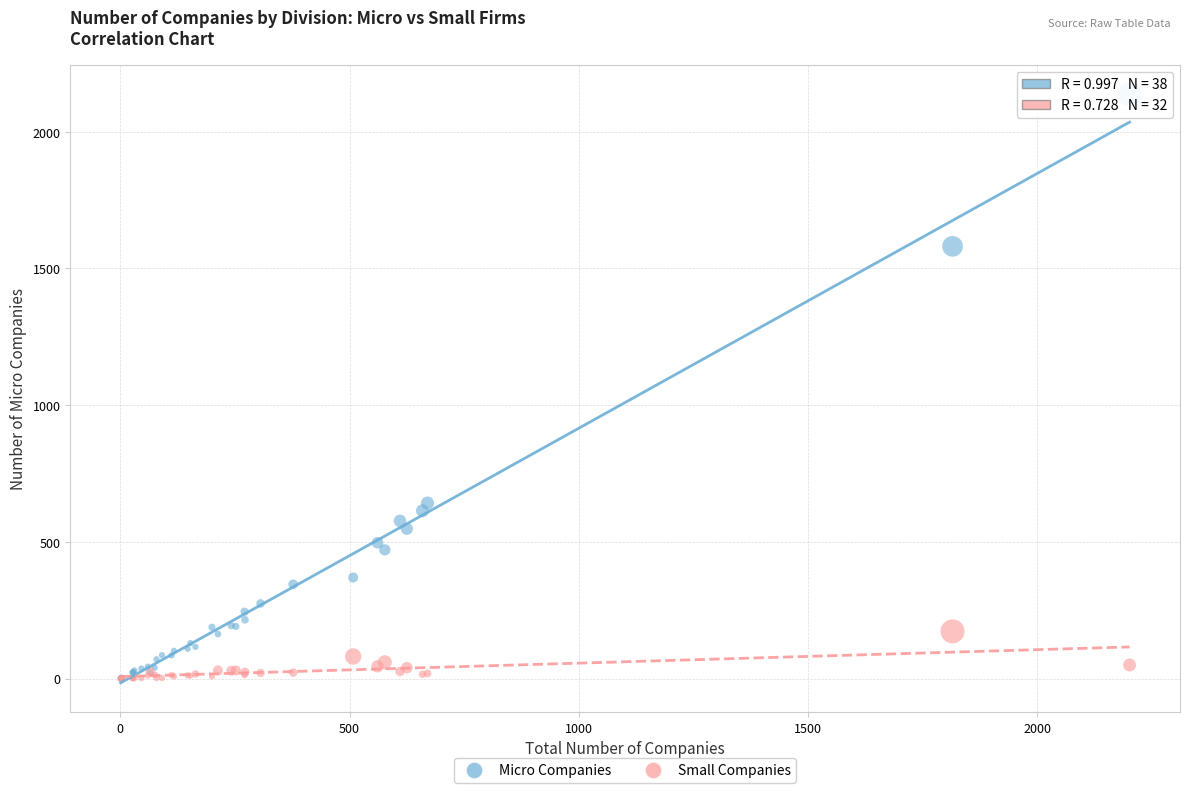

Which series has the largest Y range (max minus min)?

Micro Companies